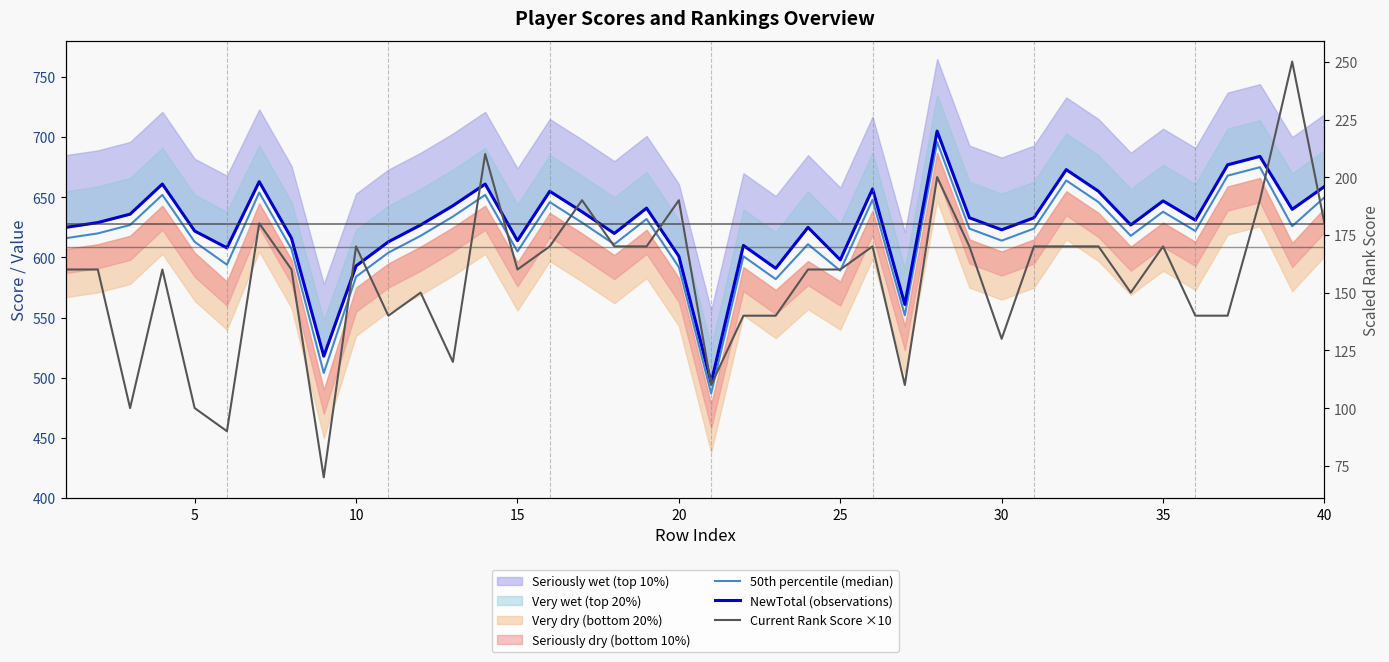

At how many categories does at least one series exceed 409?

40